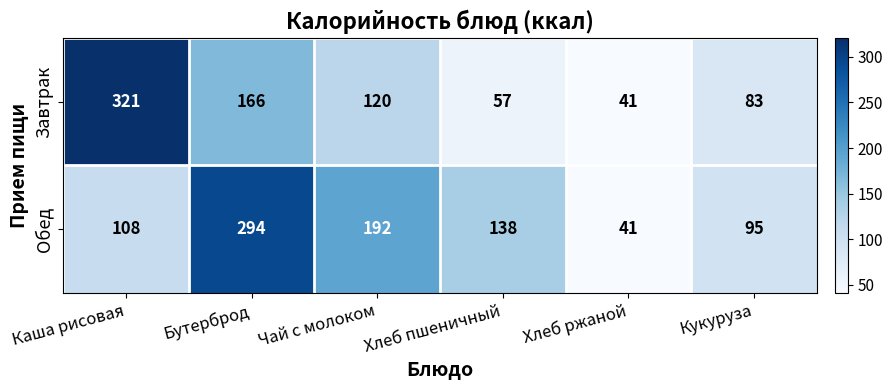

Reading left to right, extract all data points from this chart.

Завтрак: Каша рисовая=321	Бутерброд=166	Чай с молоком=120	Хлеб пшеничный=57	Хлеб ржаной=41	Кукуруза=83
Обед: Каша рисовая=108	Бутерброд=294	Чай с молоком=192	Хлеб пшеничный=138	Хлеб ржаной=41	Кукуруза=95